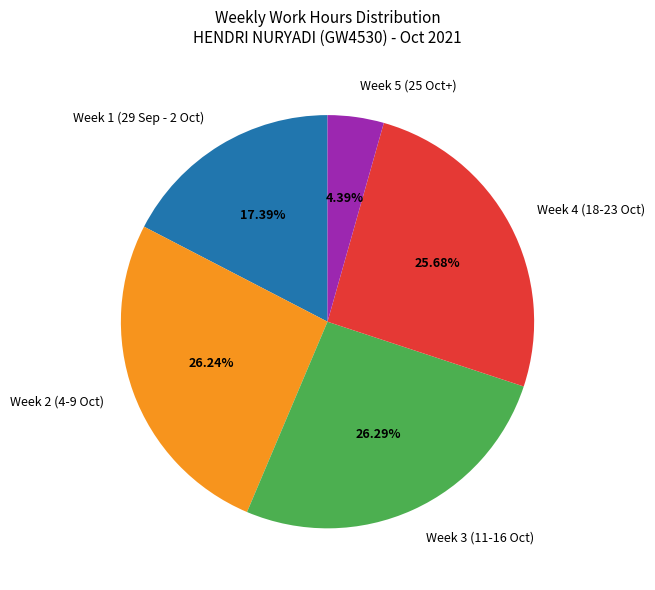

What is the ratio of the value at Week 3 (11-16 Oct) to the value at Week 2 (4-9 Oct)?

1.0